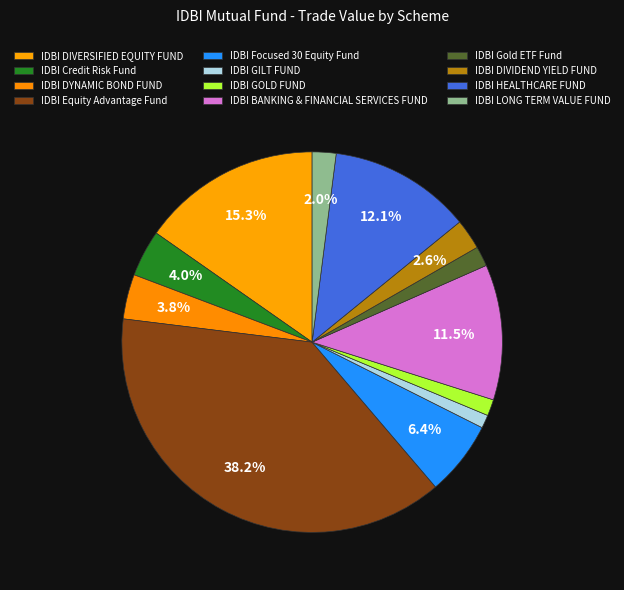

What is the change in value from IDBI DYNAMIC BOND FUND to IDBI Equity Advantage Fund?

+129722257.5